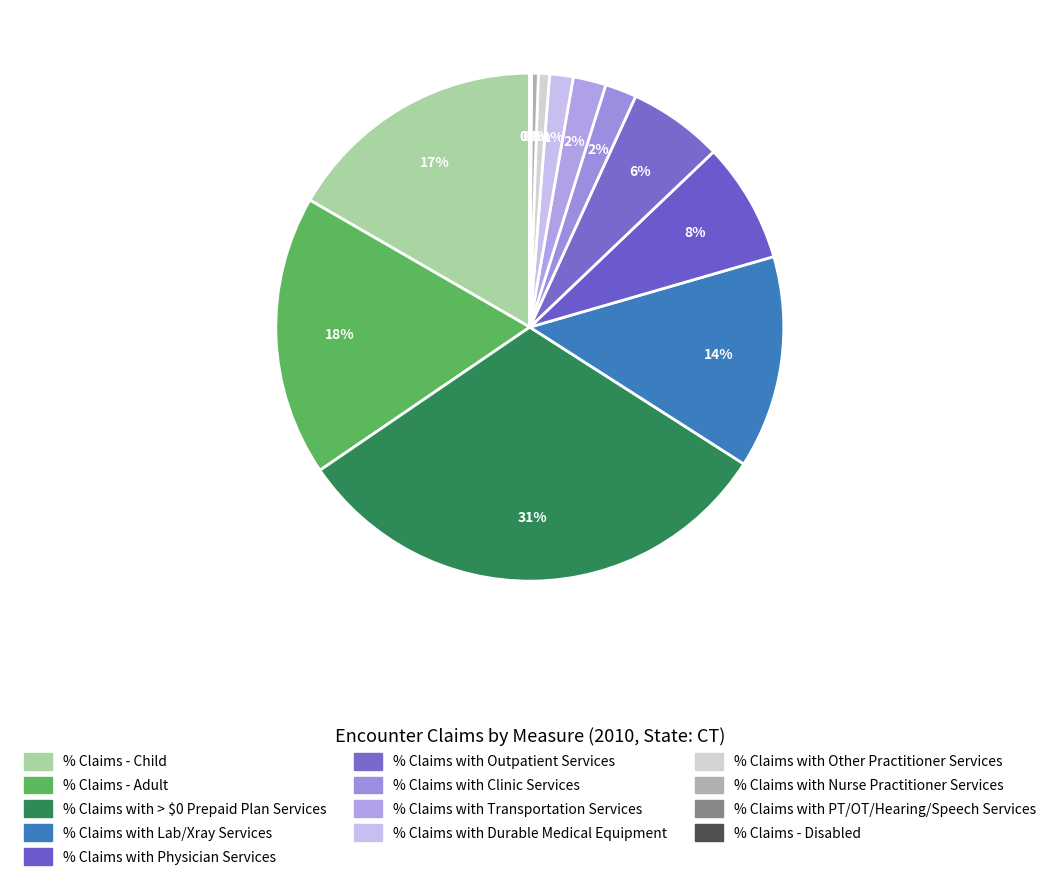

What is the largest slice in the pie chart?

% Claims with > $0 Prepaid Plan Services